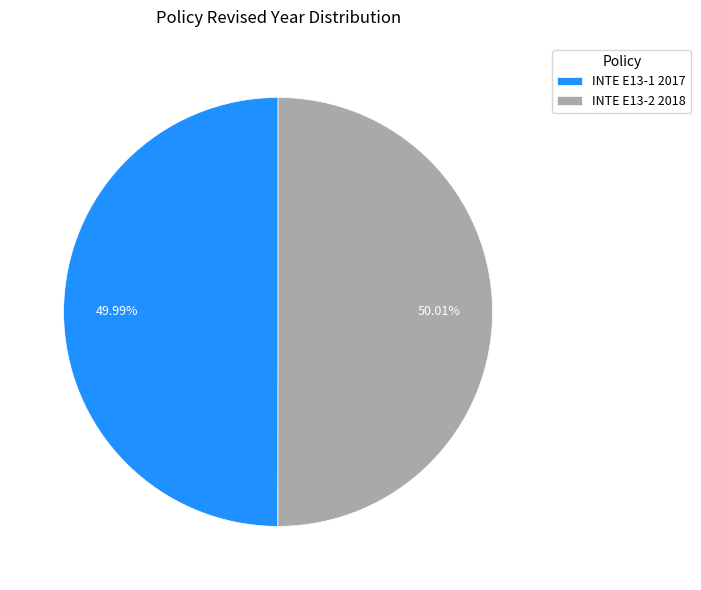

Count the number of slices in the pie.

2